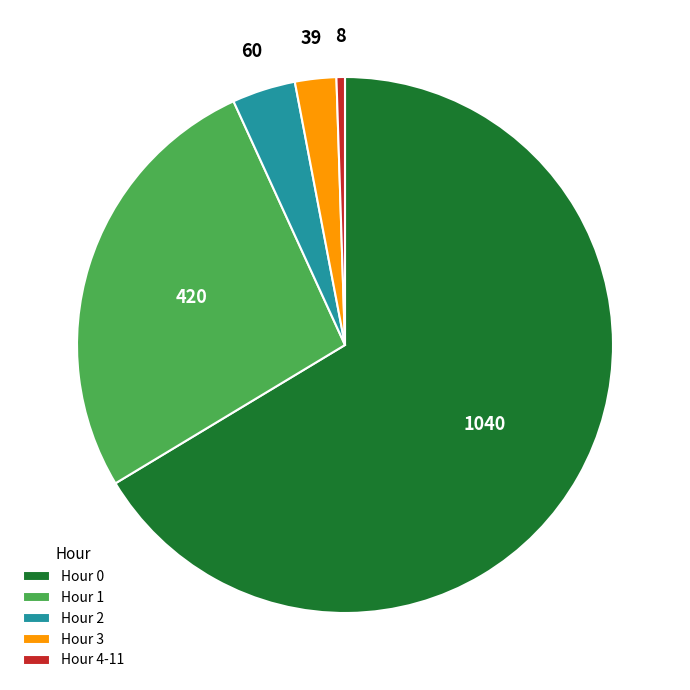

Count the number of slices in the pie.

5